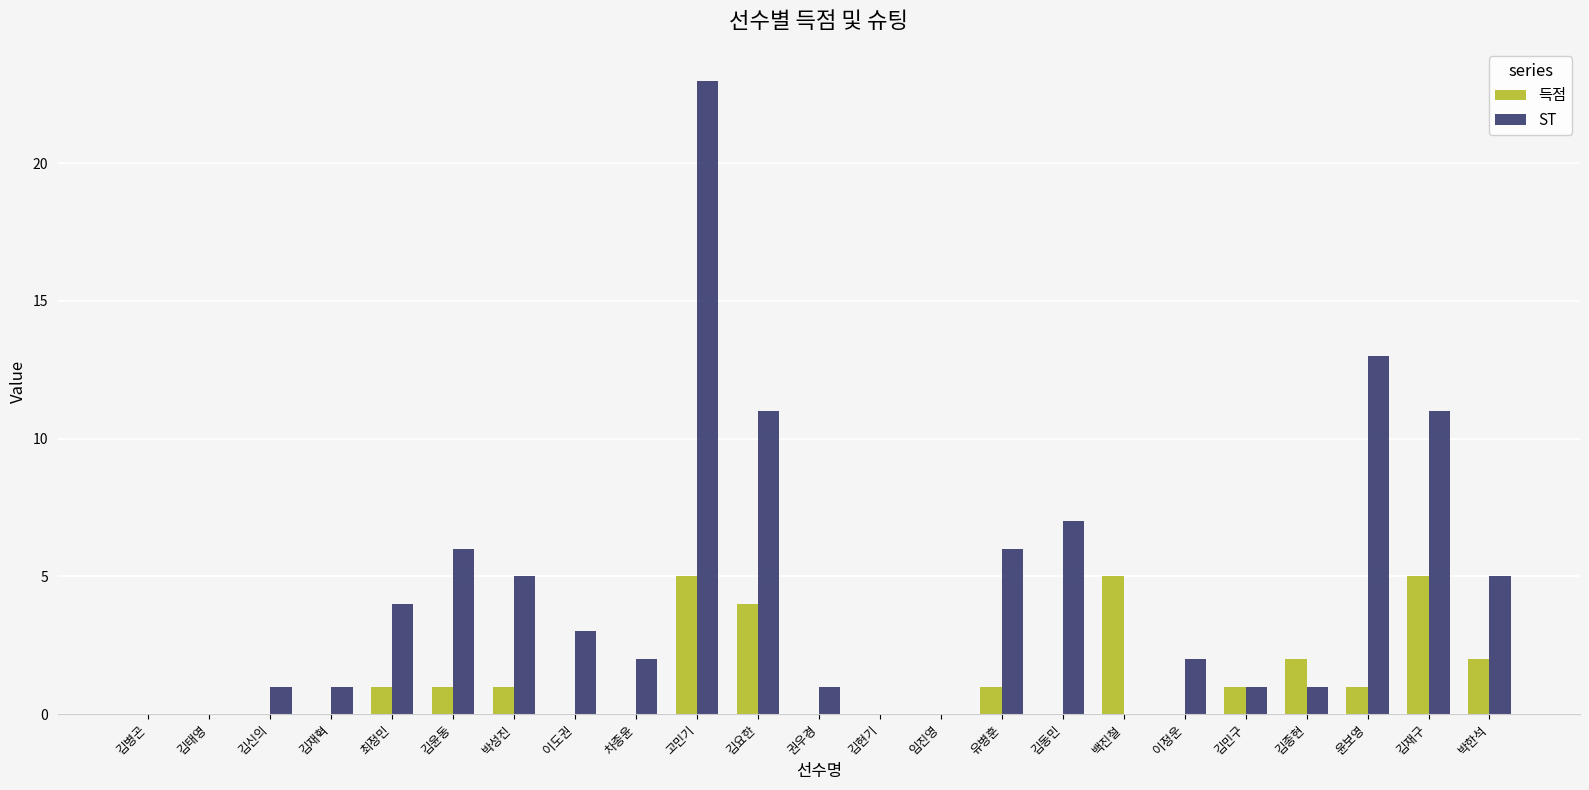

How many categories are shown in the chart?

23